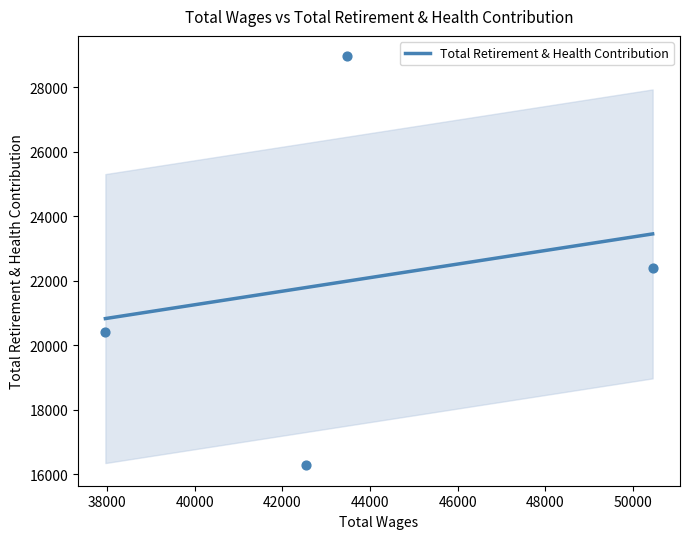

Which has a higher value, 50447.0 or 37962.0?

50447.0